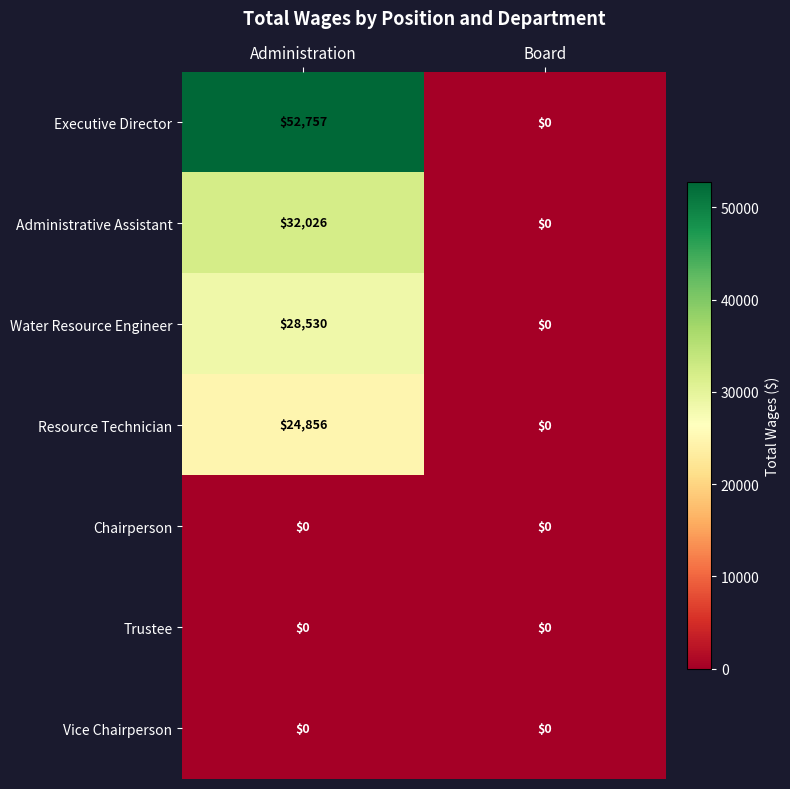

At which category is the sum across all series the highest?

Administration